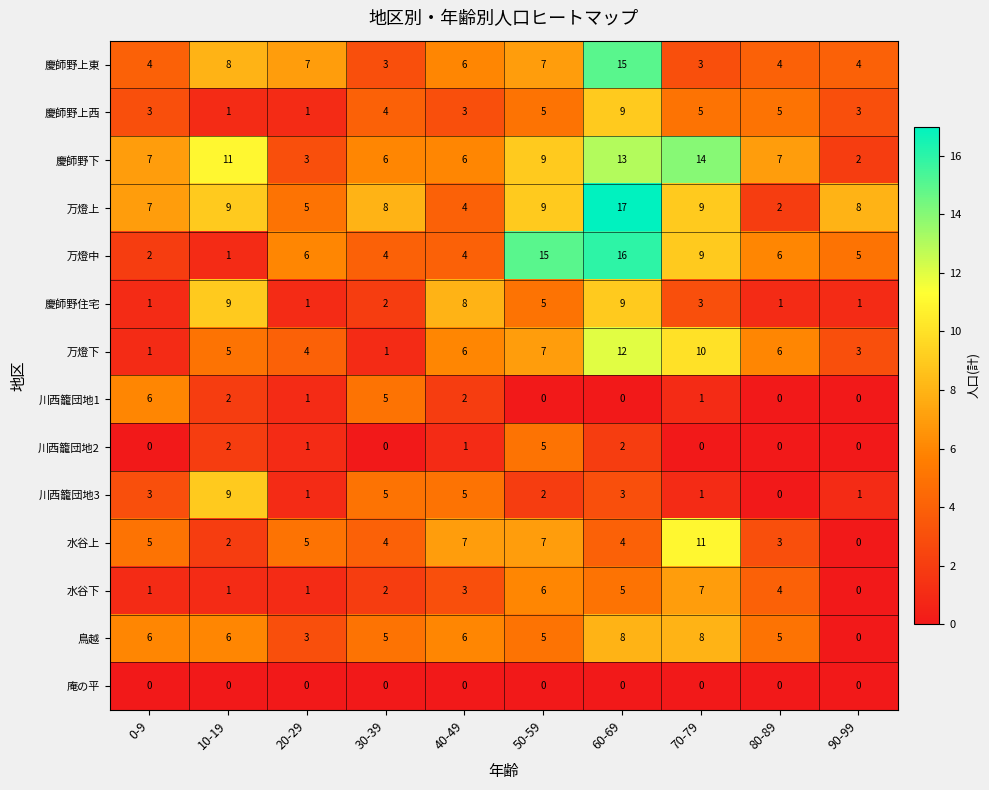

At which label does 川西籠団地3 reach its peak?

10-19